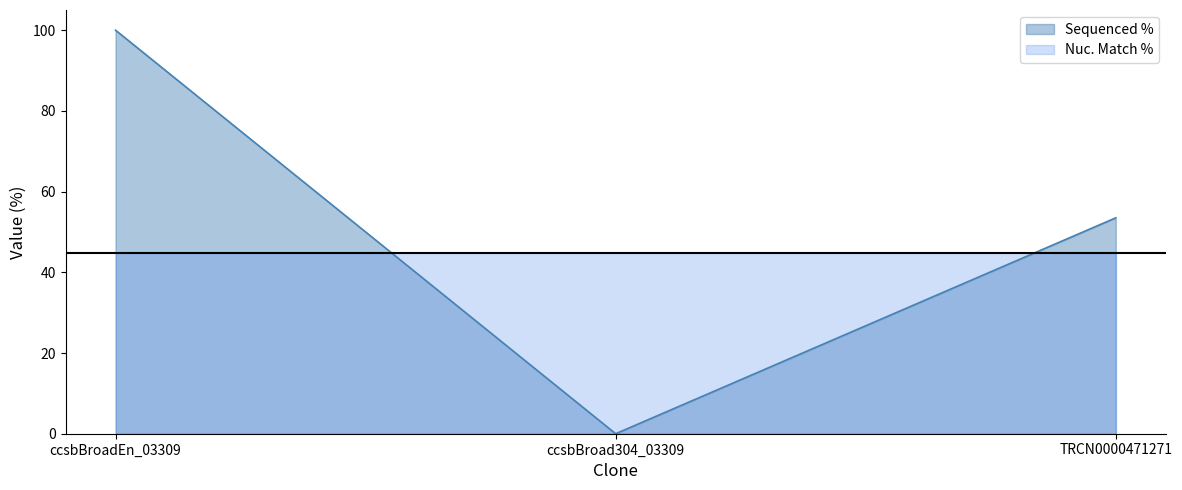

List the labels in order of value, smallest first.

ccsbBroad304_03309, TRCN0000471271, ccsbBroadEn_03309